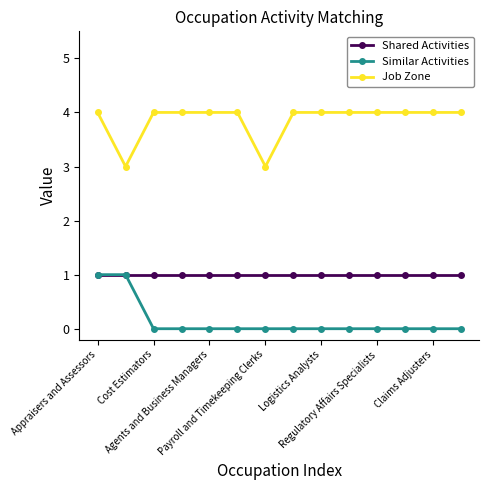

What is the maximum value for Job Zone?

4